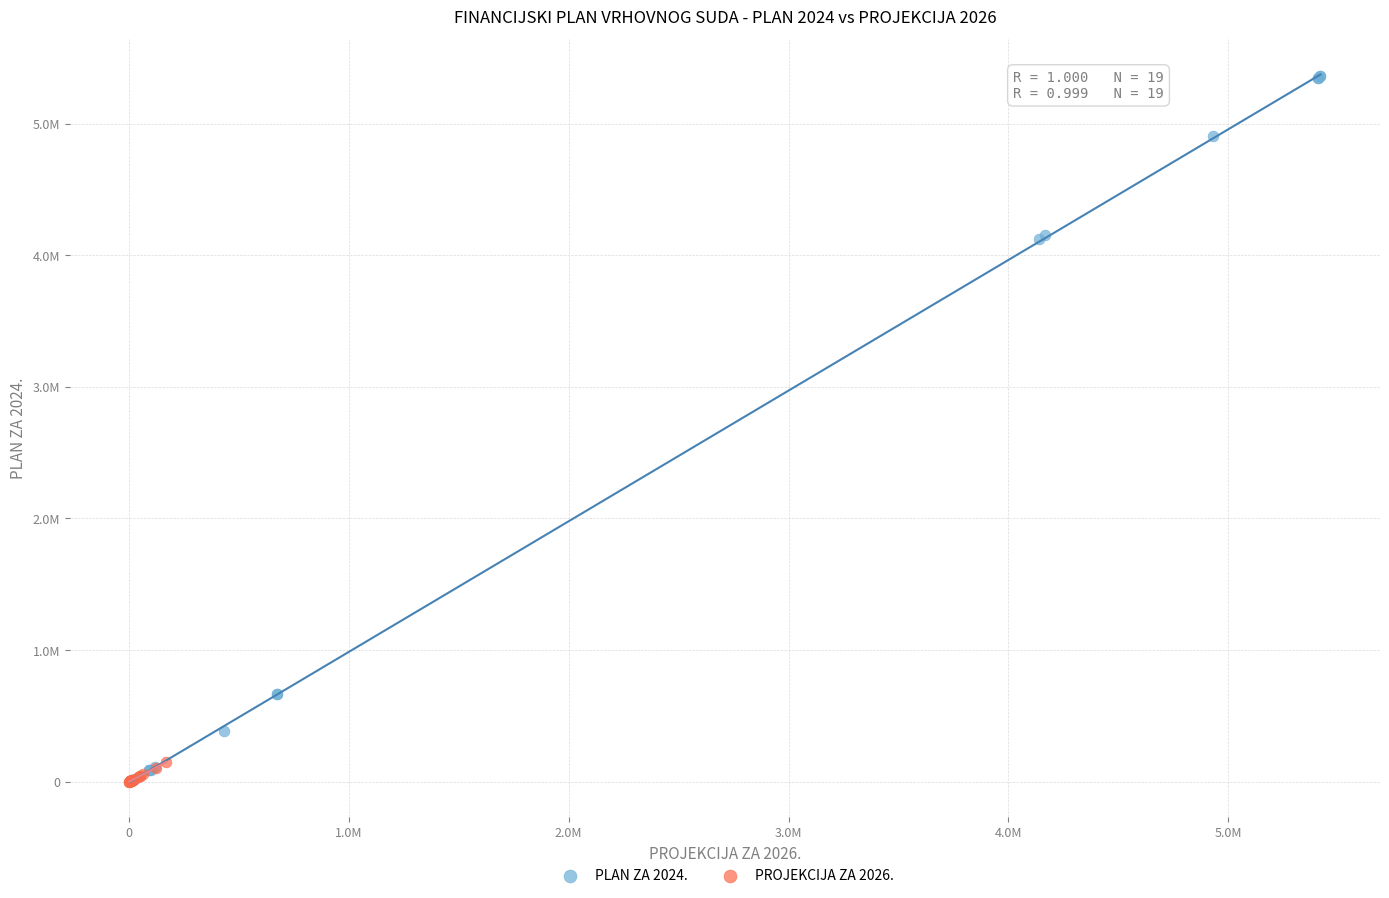

Which series has the widest spread of Y values?

PLAN ZA 2024.